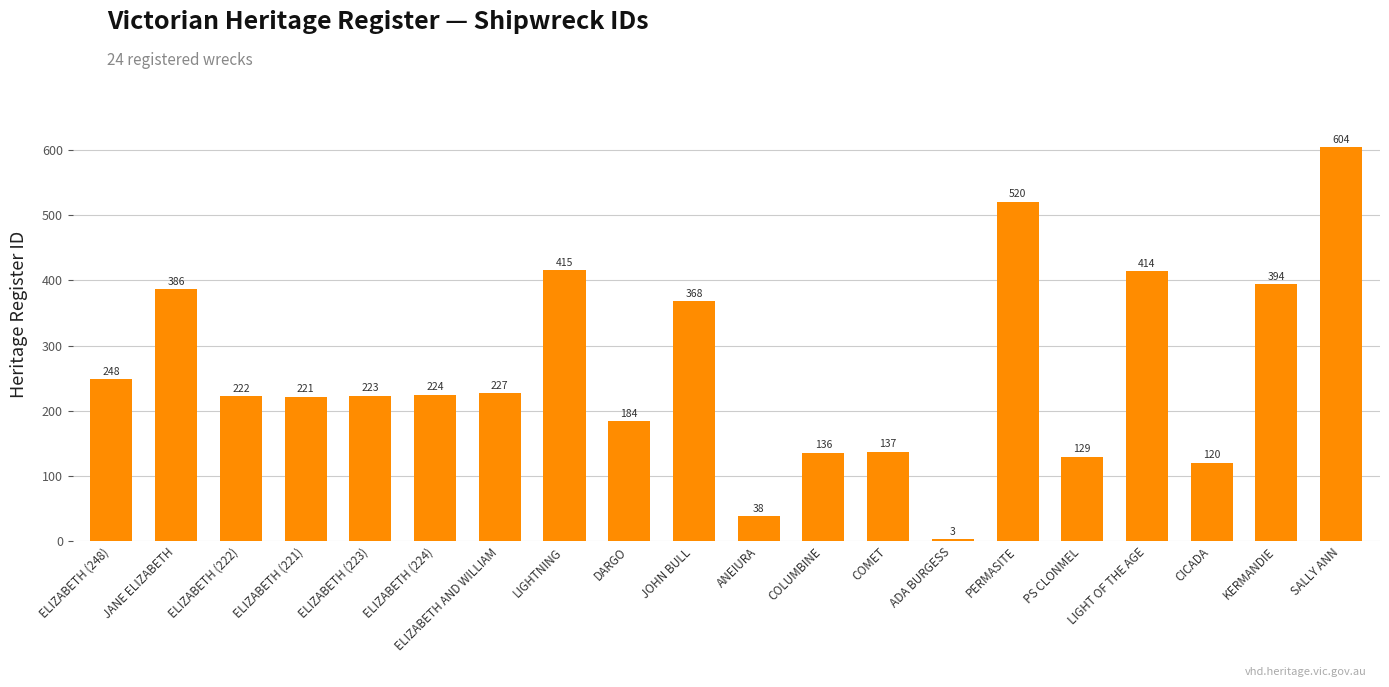

Is it true that the value at ELIZABETH (224) is 51?

False